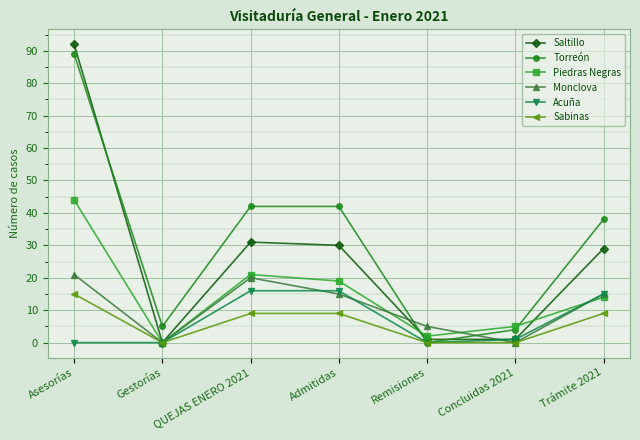

Which label corresponds to the largest value in the chart?

Asesorías